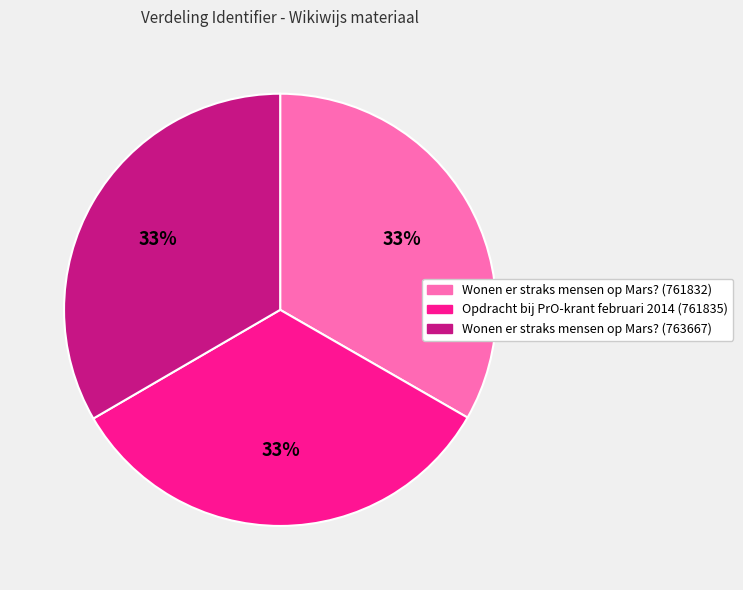

Does any single category account for the majority?

No